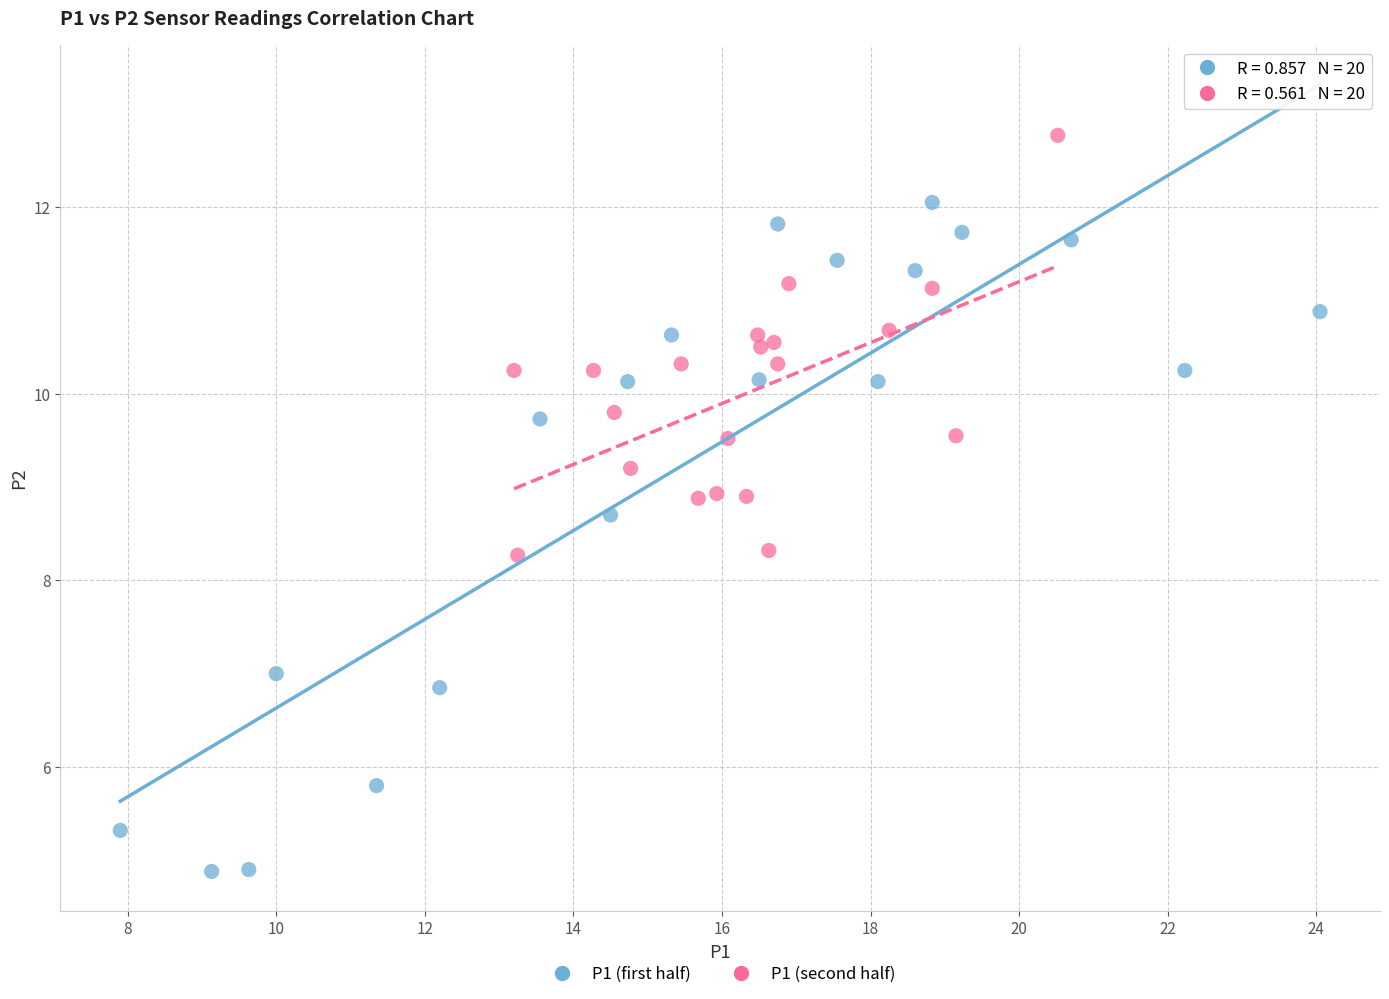

Which series contains the lowest Y value?

P1 (first half)